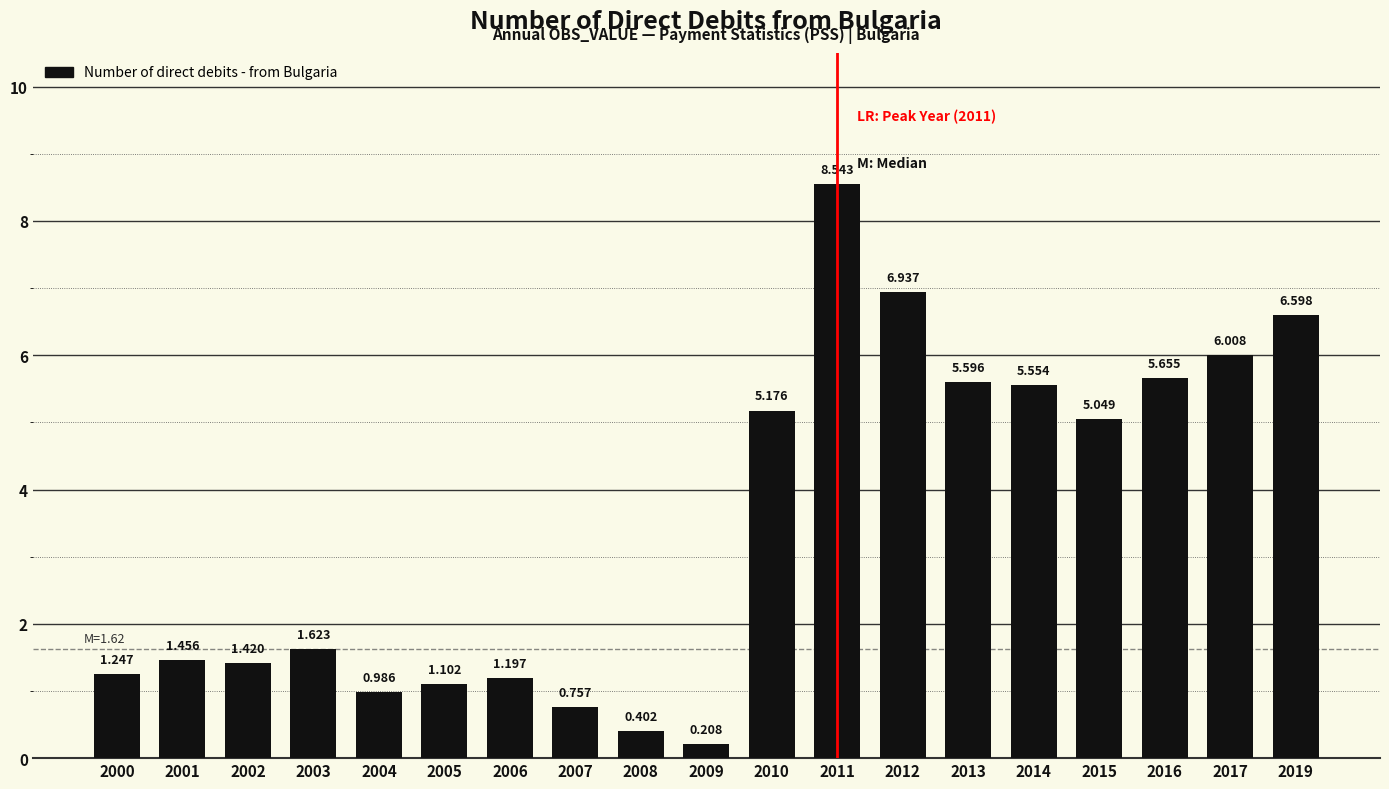

Between 2006 and 2019, which is larger?

2019